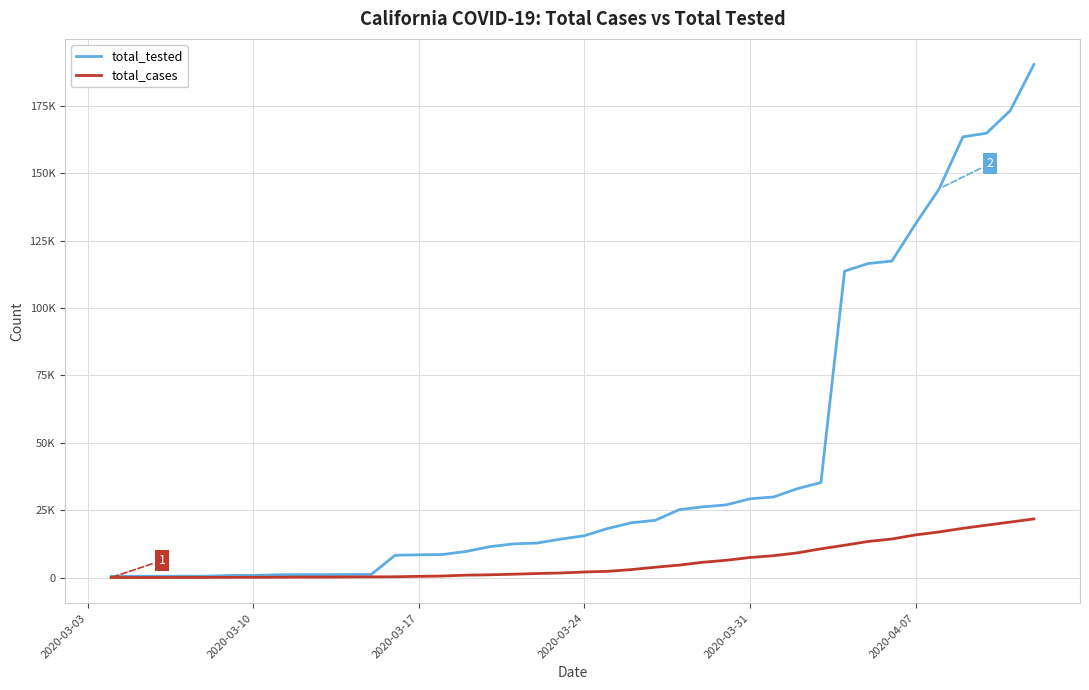

What are all the series names shown in the legend?

total_tested, total_cases